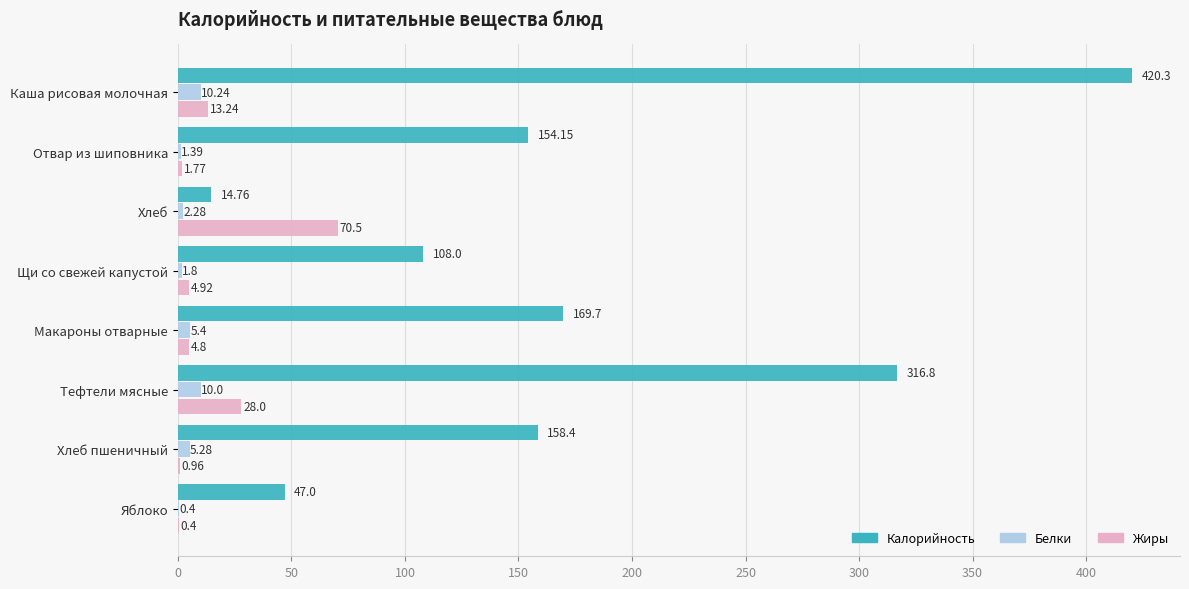

Between Каша рисовая молочная and Тефтели мясные, which series saw the biggest shift?

Калорийность